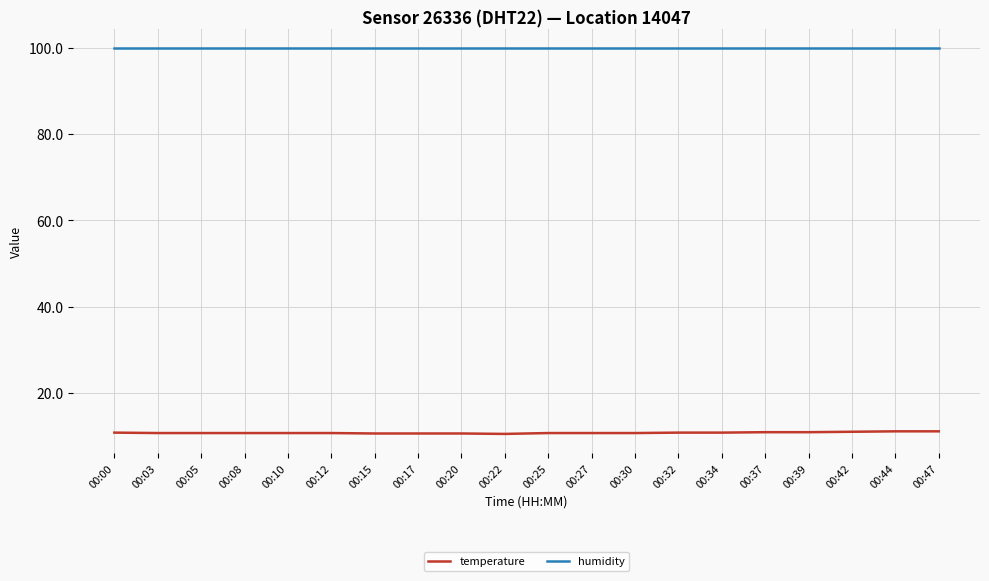

The humidity series shows 99.9 at 00:30. True or false?

True